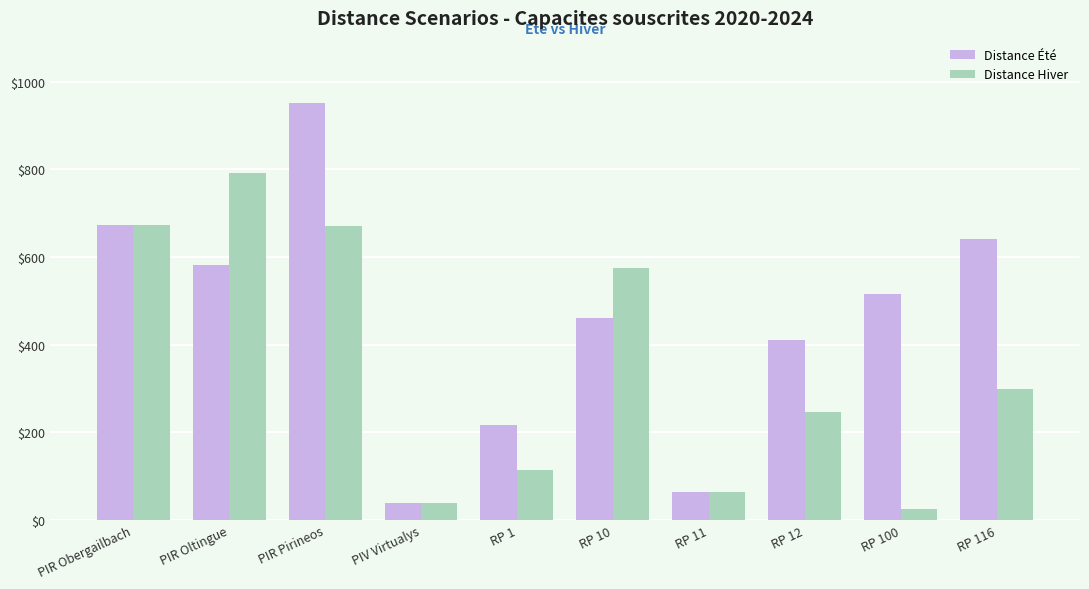

What is the maximum value for Distance Été?

951.2